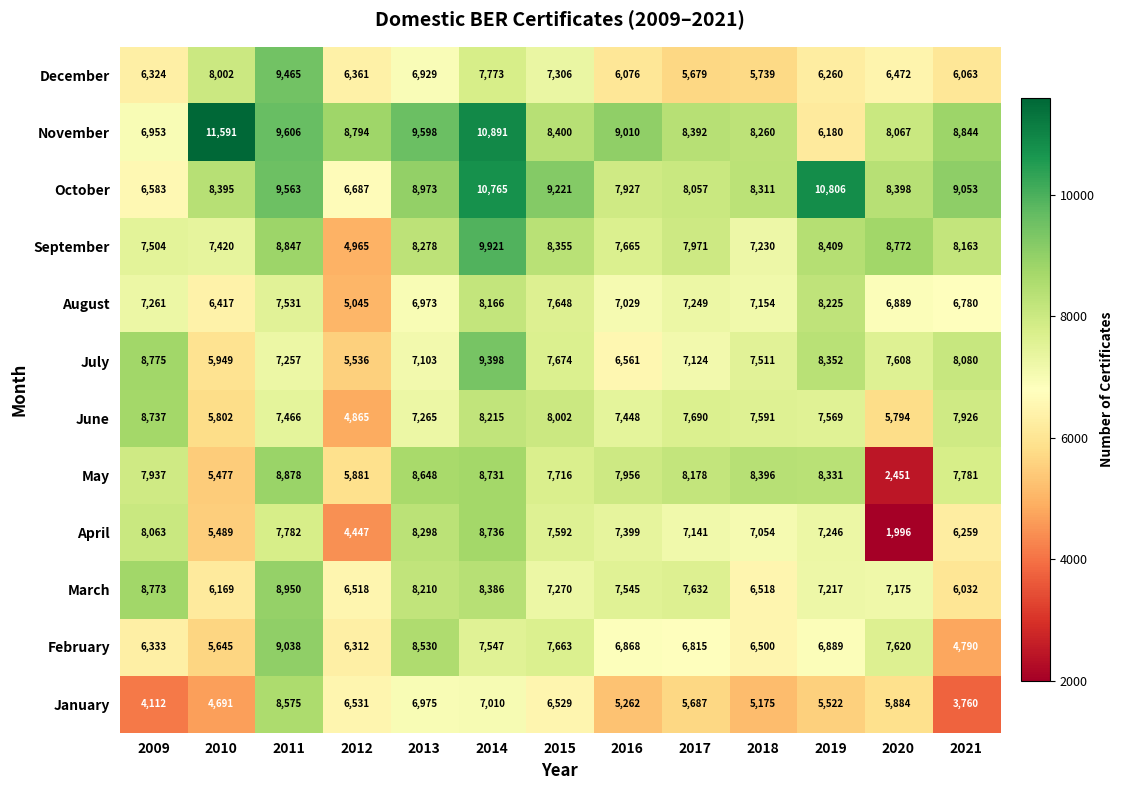

How many data points does each series have?

13